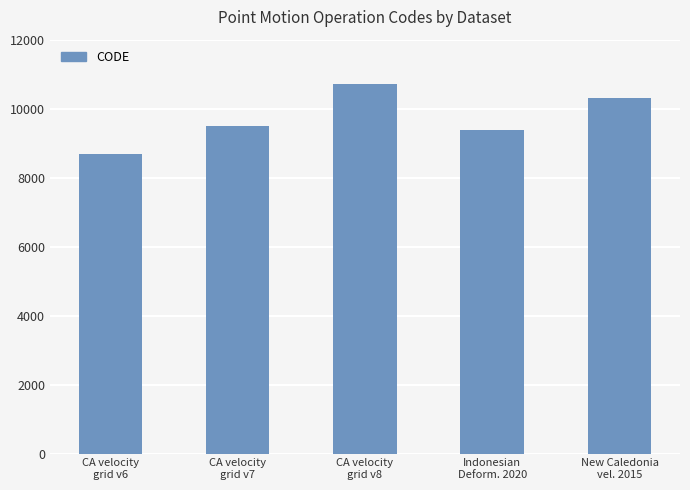

What is the value of the 3rd bar from the left?

10707